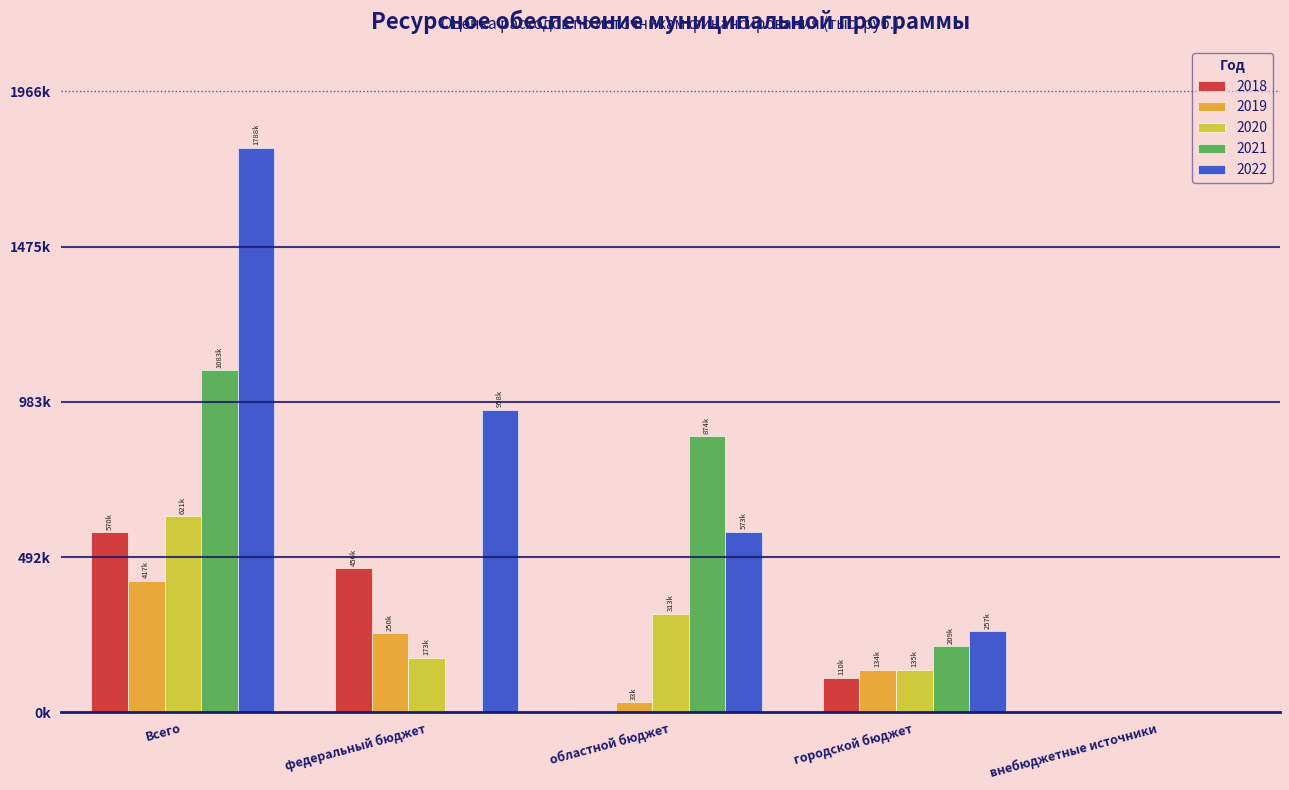

What are all the series names shown in the legend?

2018, 2019, 2020, 2021, 2022